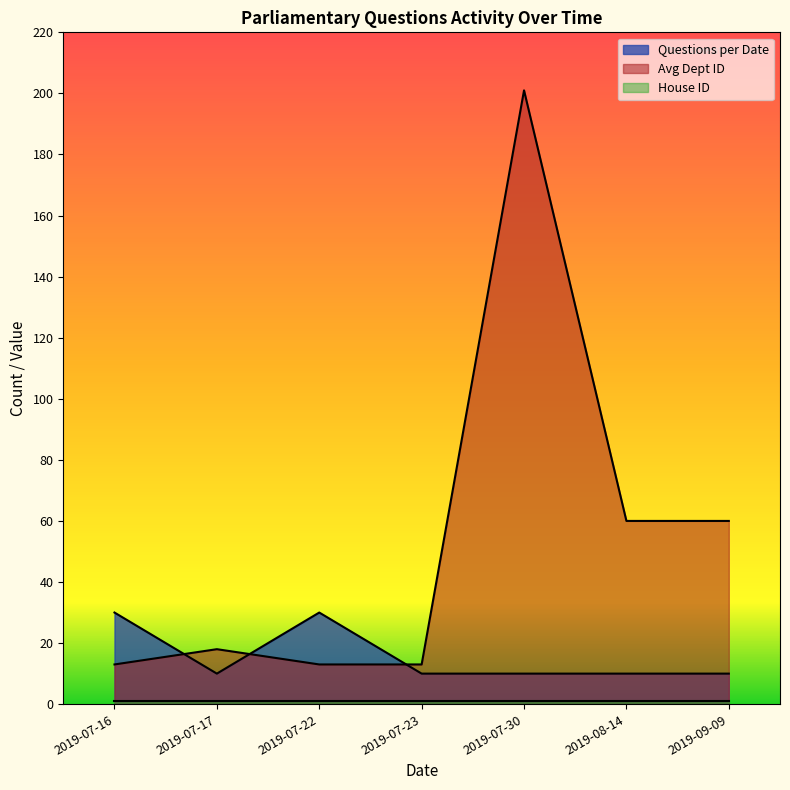

At which label does Avg Dept ID reach its minimum?

2019-07-16